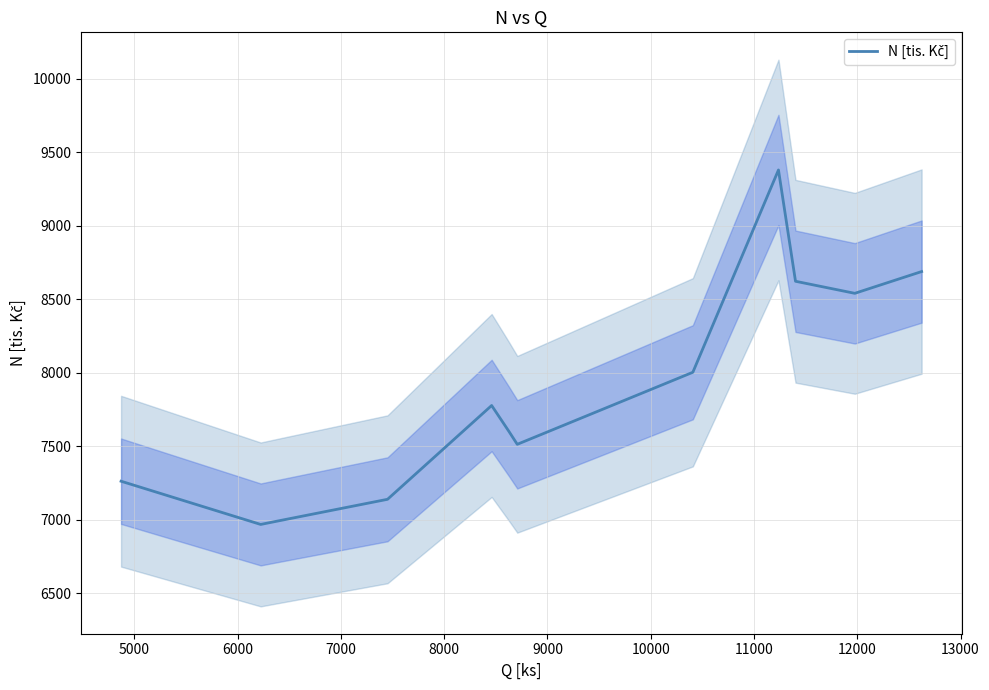

True or false: the data shows 4689 at 10000.

False